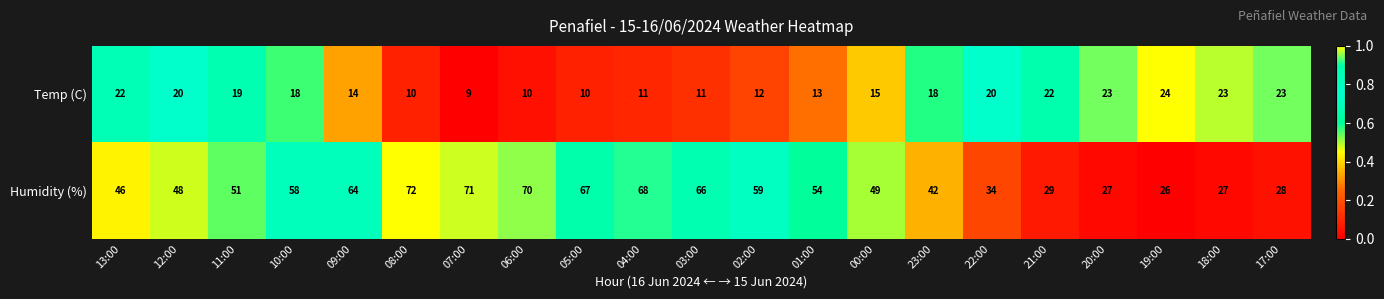

How many distinct data groups are displayed?

2